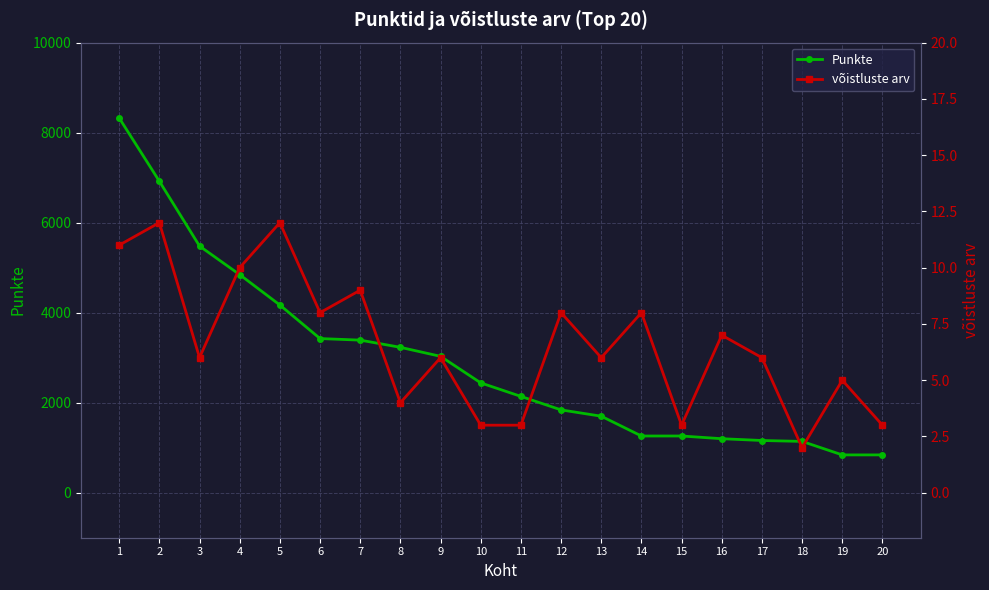

True or false: võistluste arv has more than 2 interior local peaks.

True